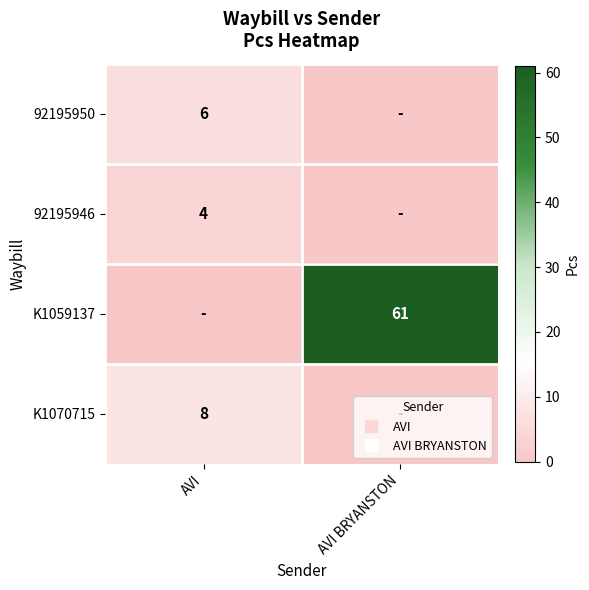

What is the sum of all K1070715 values?

8